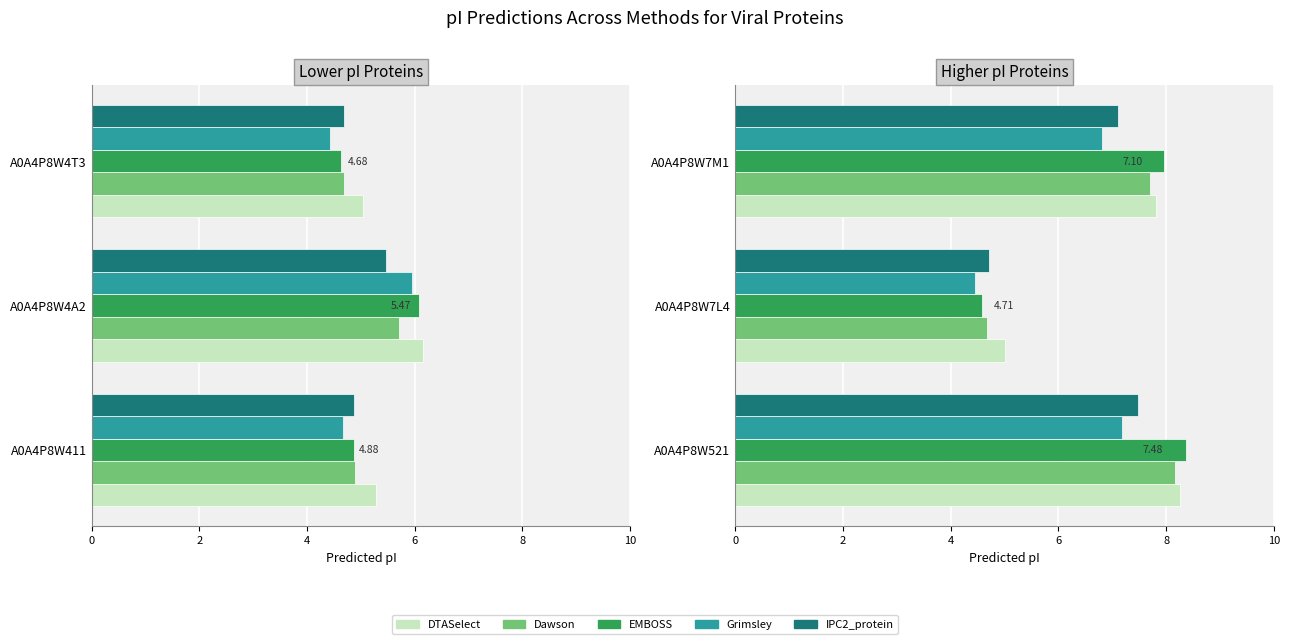

Which series has the widest spread of values?

EMBOSS